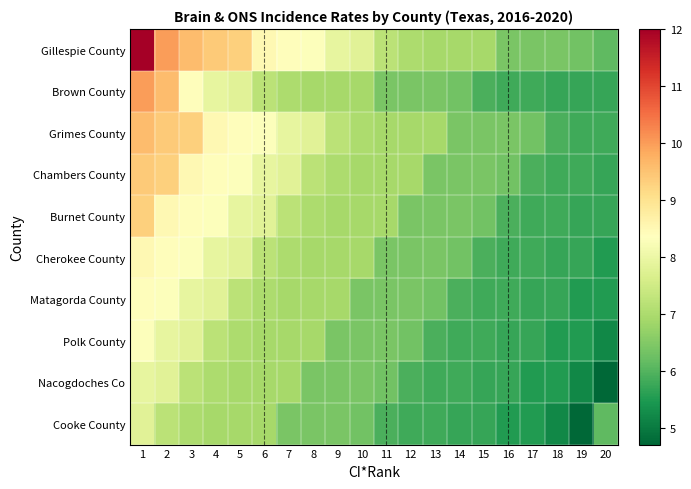

Which series has the largest range (max minus min)?

Gillespie County